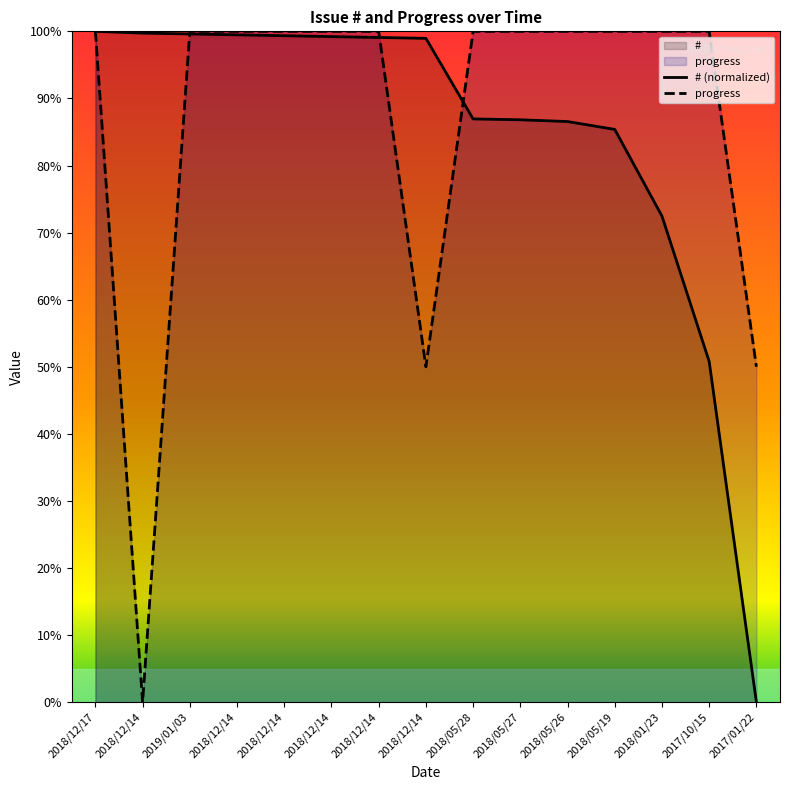

Where does the # (normalized) series first go above 98?

2018/12/17